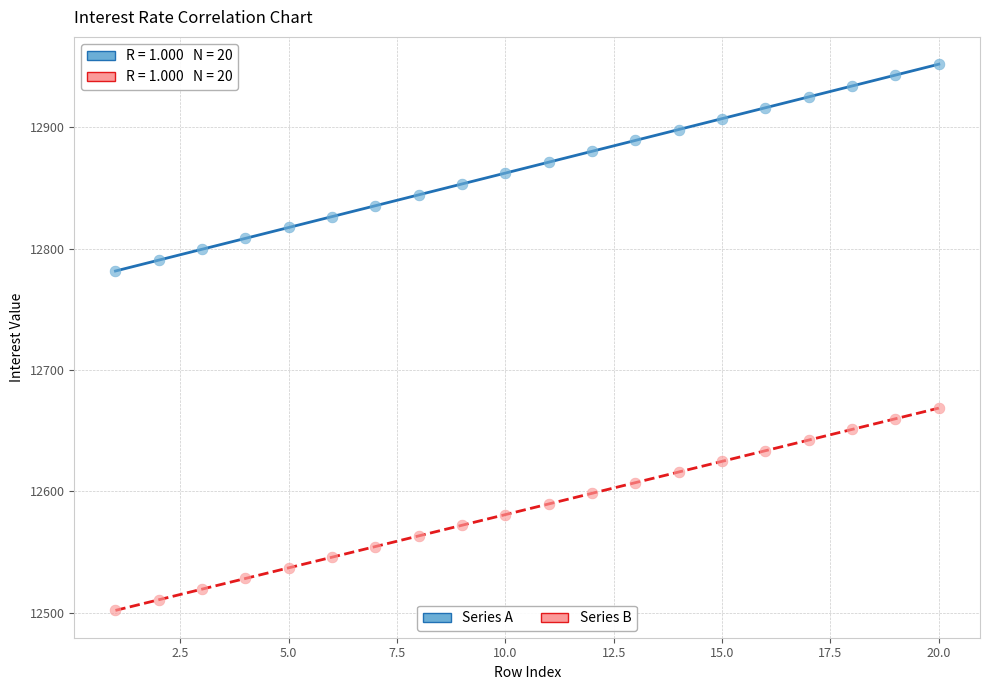

Across all data points, what is the range of Y values (max minus min)?

450.0